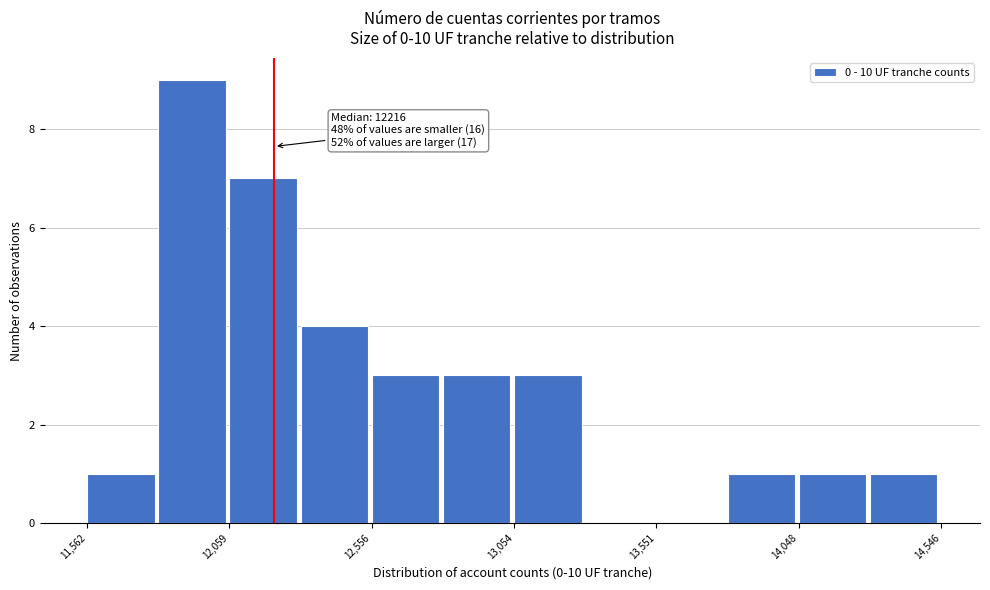

Which range on the x-axis has the tallest bar?

11800 to 12050